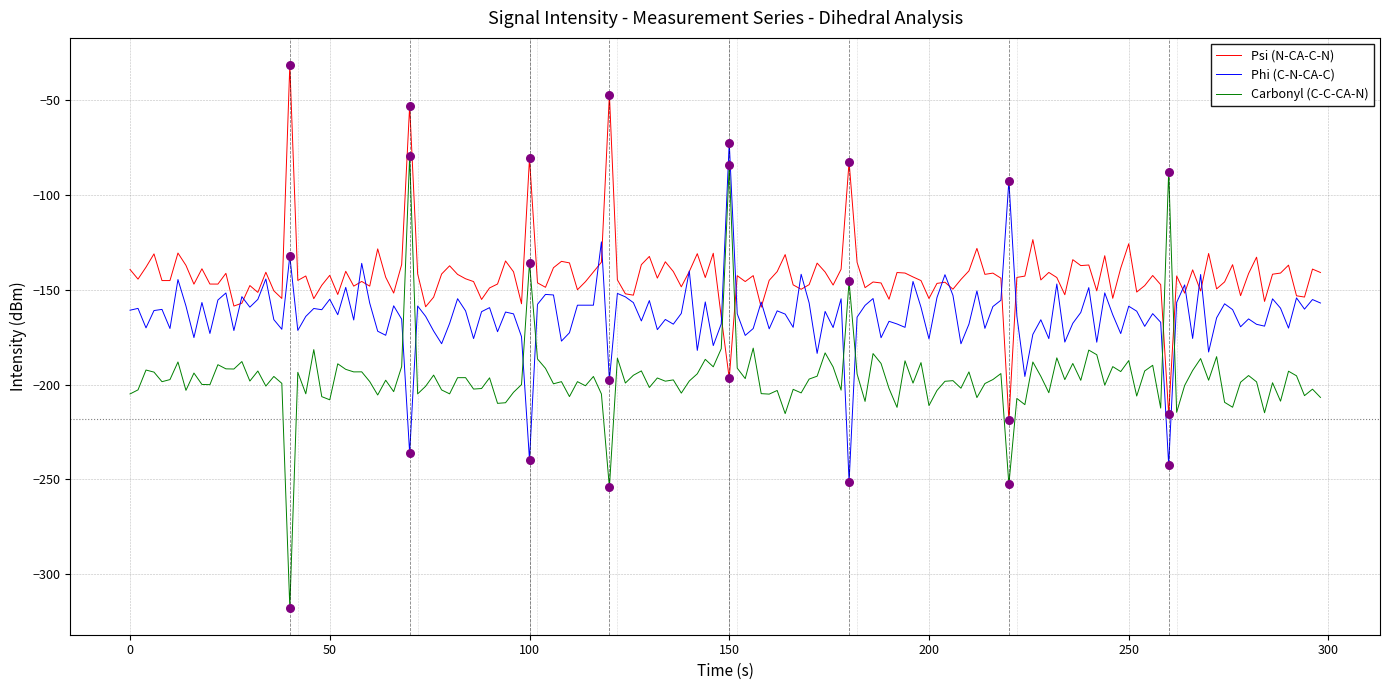

Which series has the largest range (max minus min)?

Carbonyl (C-C-CA-N)